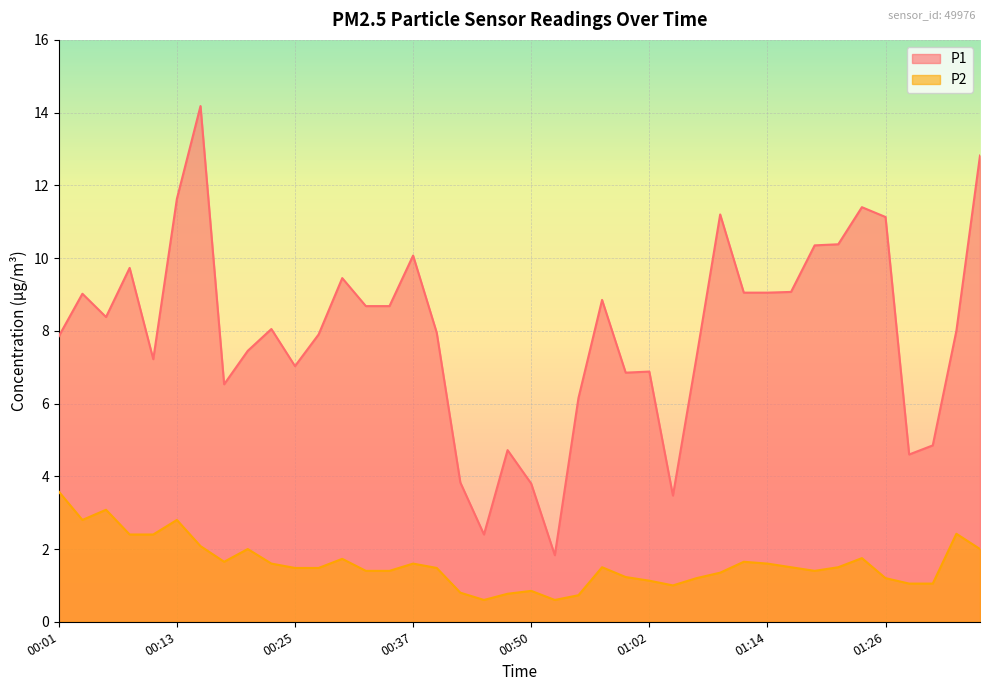

What is the value of the P2 point at the 23rd from the left?

0.7